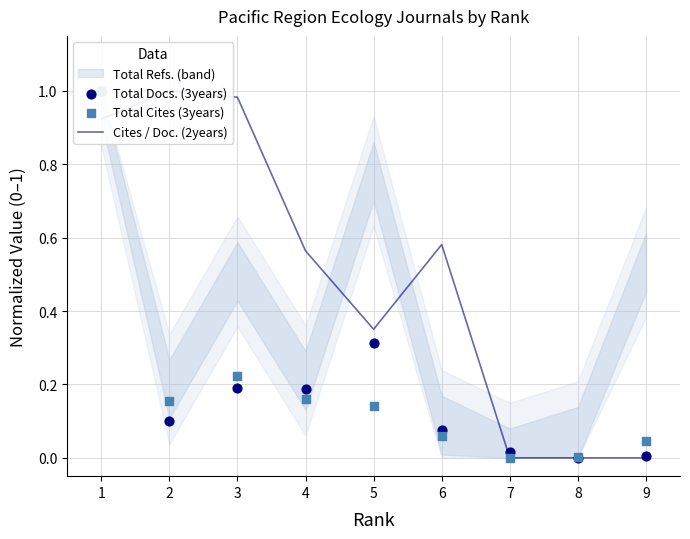

At how many categories does at least one series exceed 0?

9